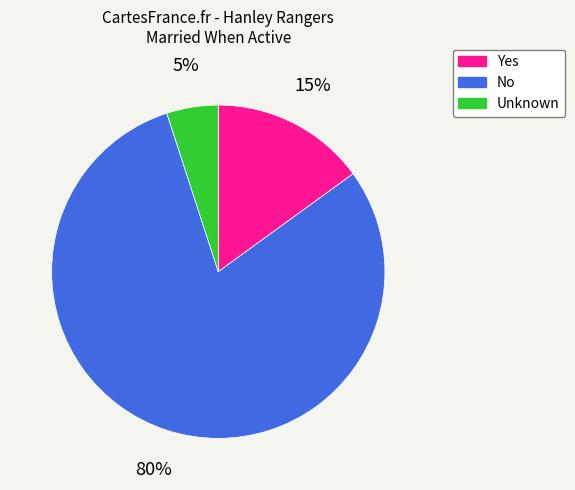

Count the number of slices in the pie.

3